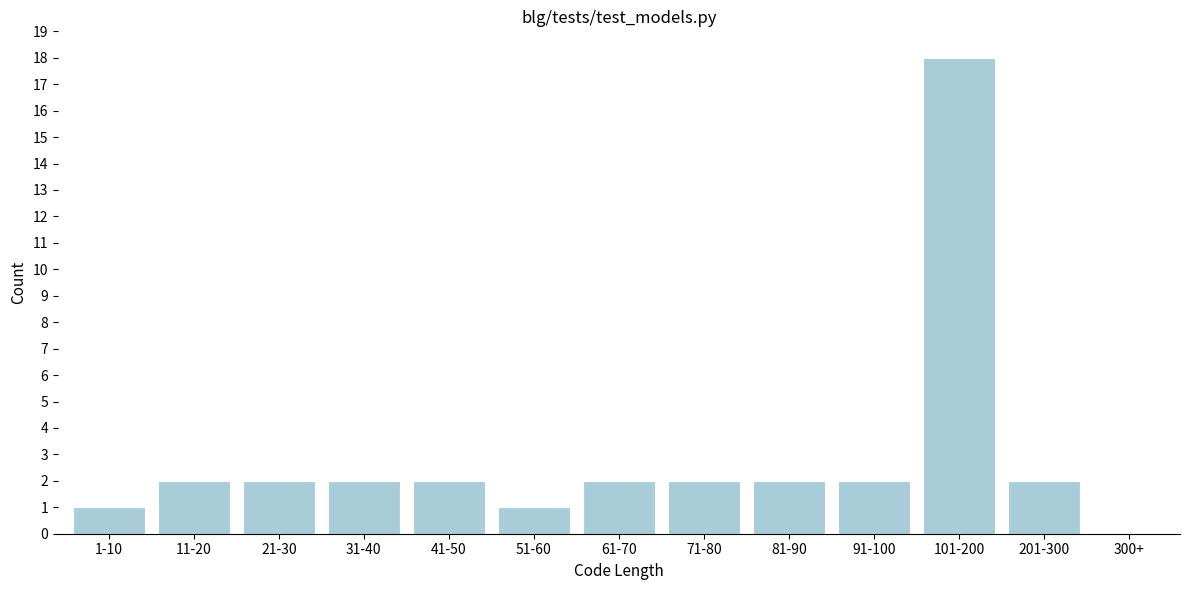

Reading left to right, what are all the values shown in this chart?

1-10=1	11-20=2	21-30=2	31-40=2	41-50=2	51-60=1	61-70=2	71-80=2	81-90=2	91-100=2	101-200=18	201-300=2	300+=0